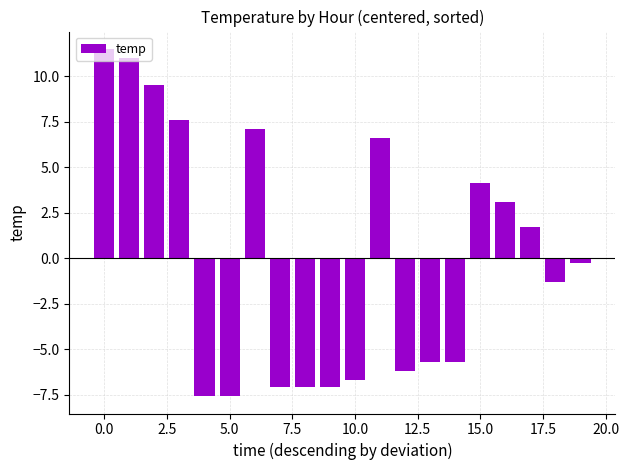

Count the number of data series in this chart.

1